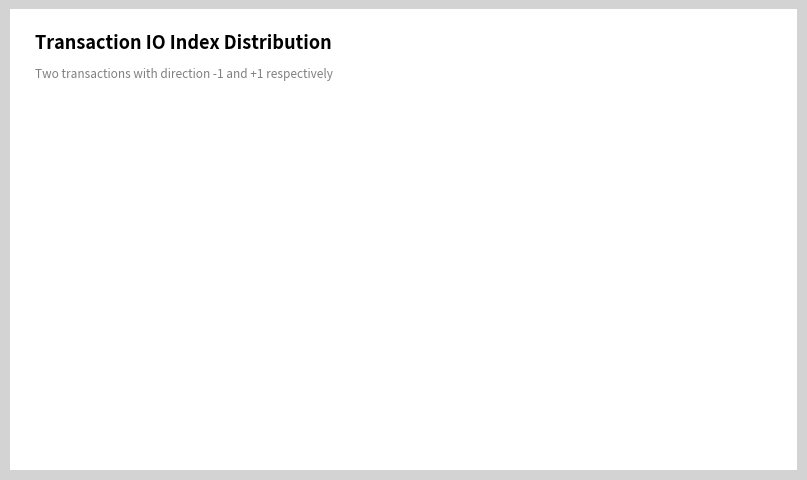

Is there a majority slice in this chart?

Yes